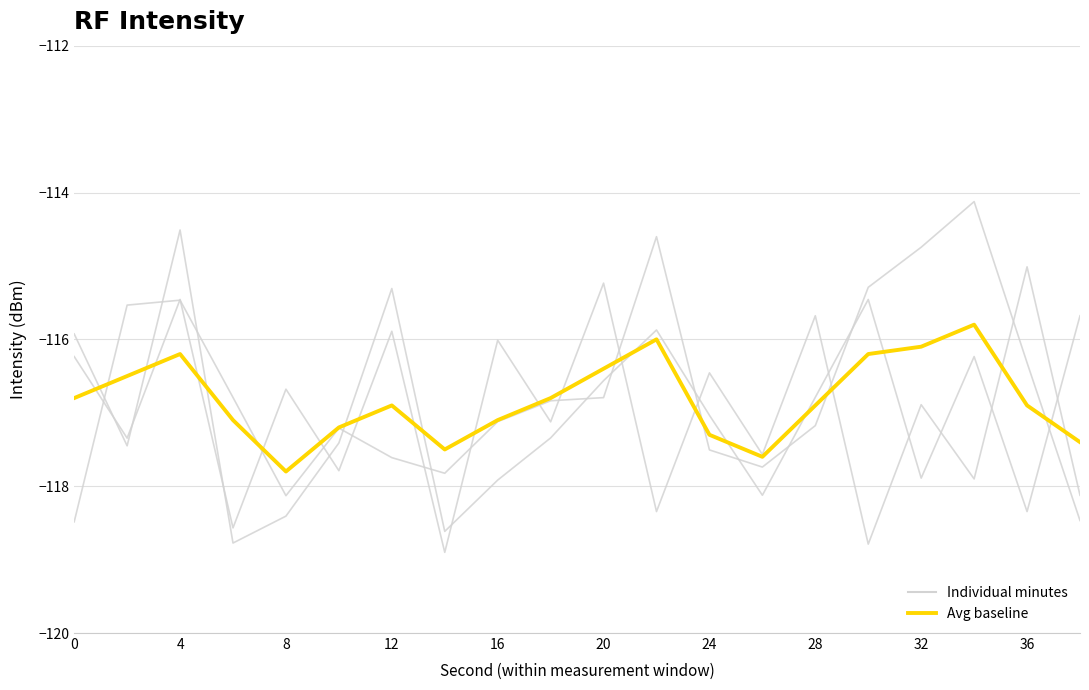

How many lines are shown in the chart?

4